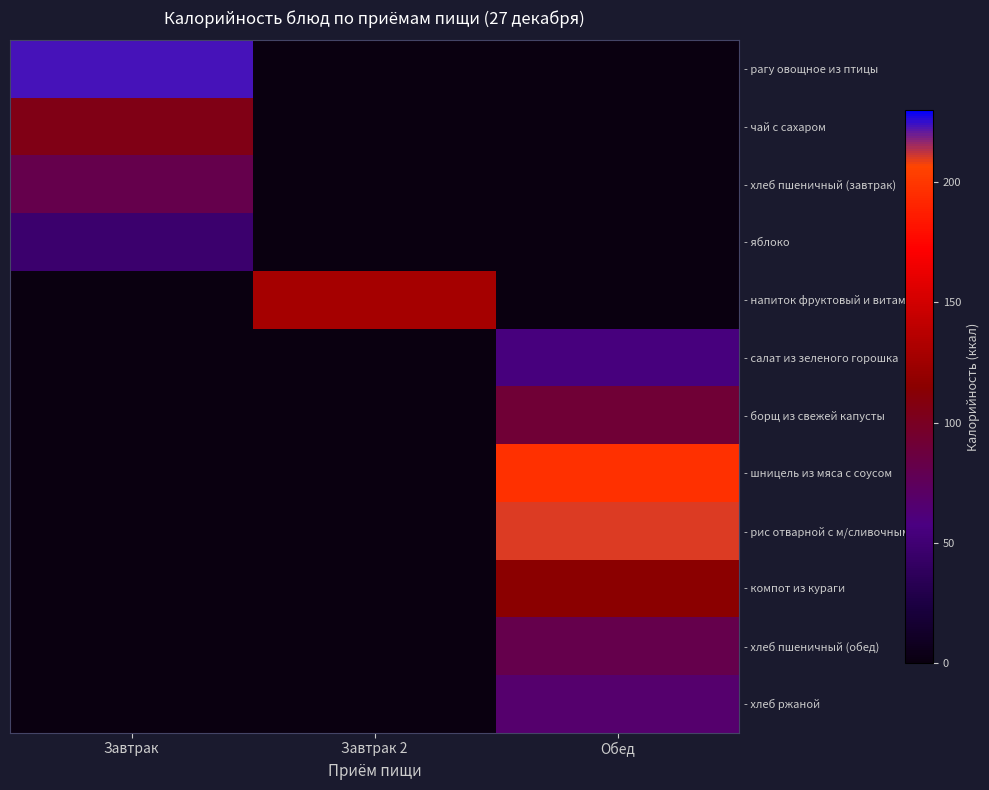

How many data points does each series have?

3